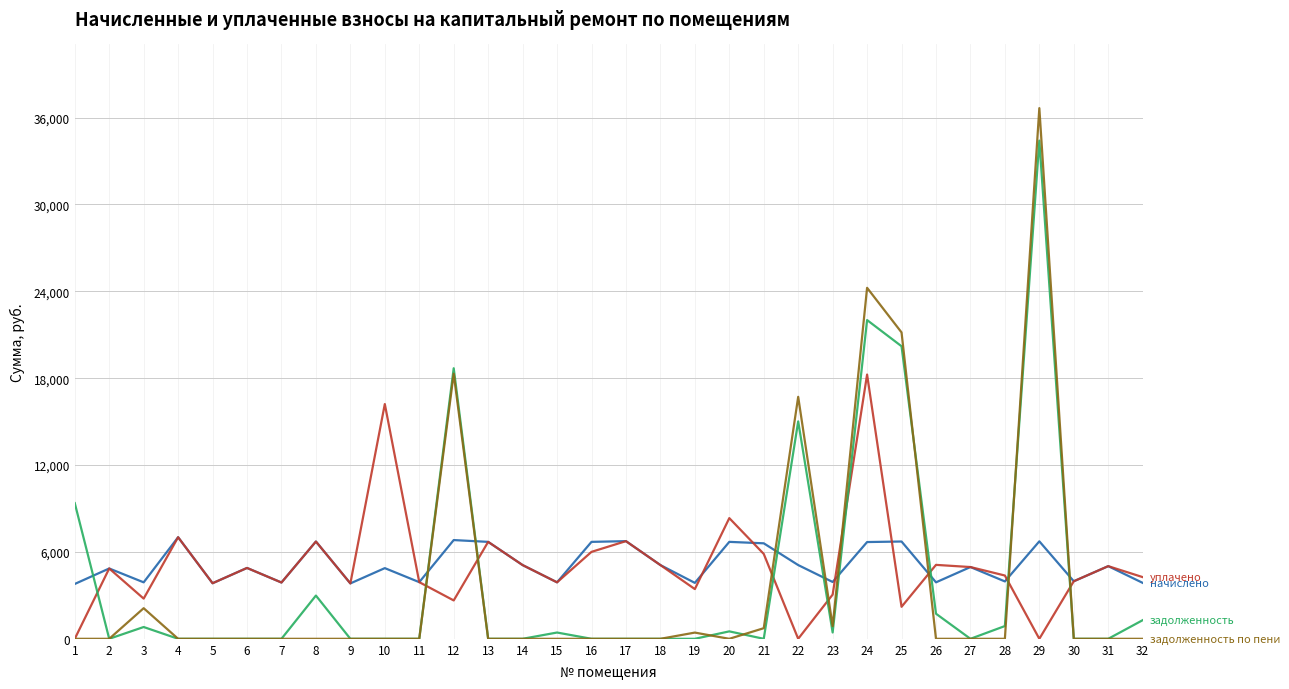

What is the spread (max minus min) of values at 8?

6719.2